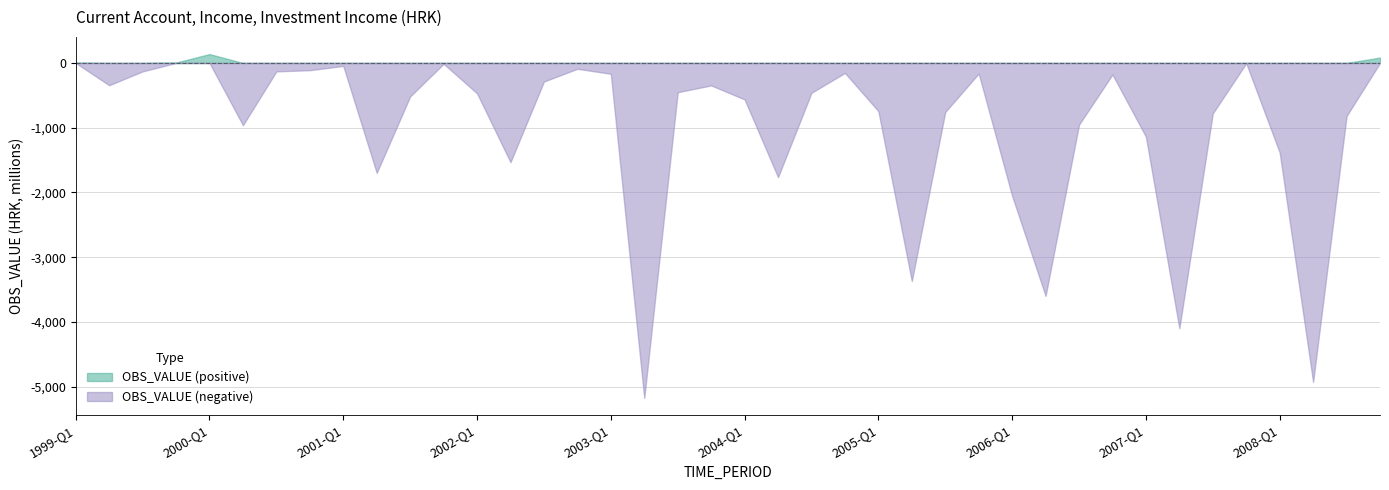

Reading left to right, list all the values displayed in this chart.

5.0	-344.0	-130.0	6.0	137.0	-961.0	-130.0	-111.6	-45.0	-1698.0	-517.0	-13.0	-469.0	-1532.0	-287.0	-90.0	-167.0	-5175.0	-452.0	-347.0	-563.0	-1764.0	-461.0	-154.0	-744.0	-3368.0	-757.0	-163.0	-2052.0	-3598.0	-953.0	-178.0	-1138.0	-4098.0	-779.0	-4.0	-1383.0	-4926.0	-820.0	83.0